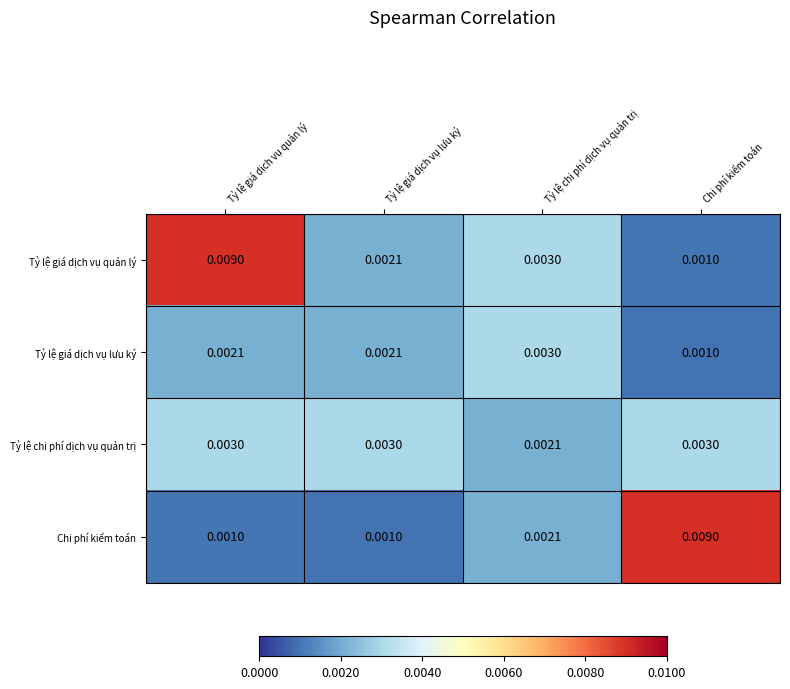

List the series in order of their overall mean, lowest first.

Tỷ lệ giá dịch vụ lưu ký, Tỷ lệ chi phí dịch vụ quản trị, Chi phí kiểm toán, Tỷ lệ giá dịch vụ quản lý